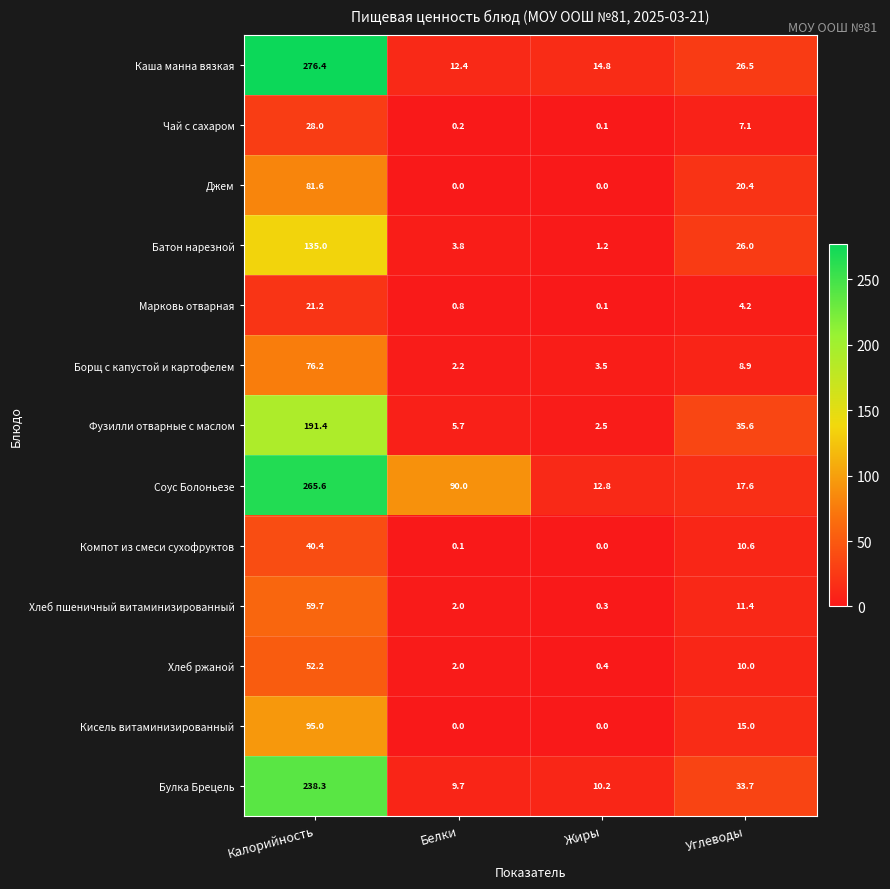

At which category does the chart reach its peak across all series?

Калорийность